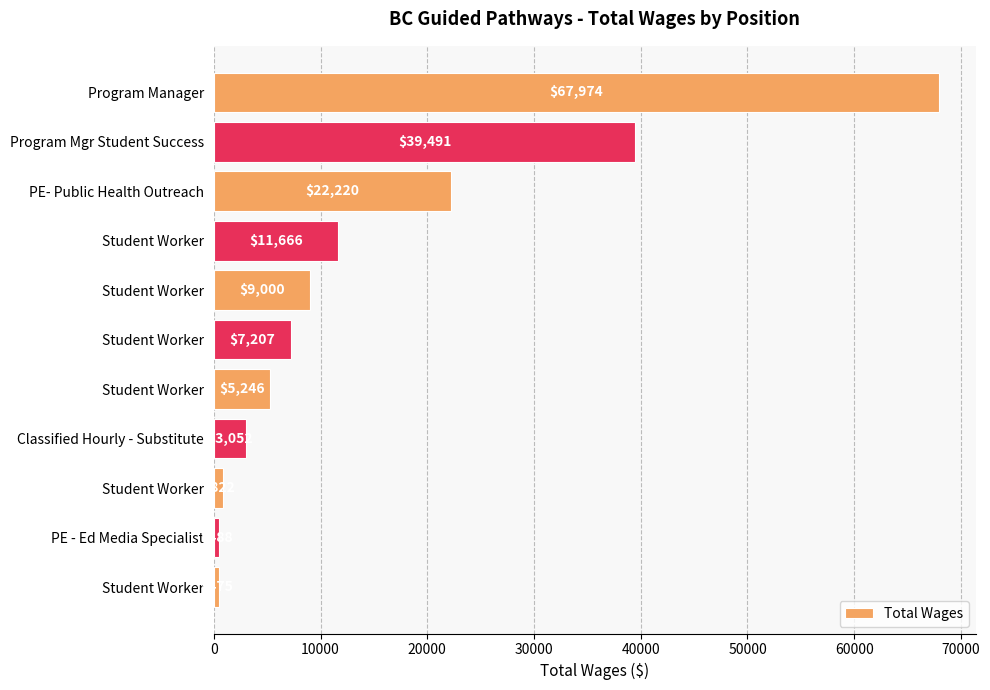

Count the number of data series in this chart.

1